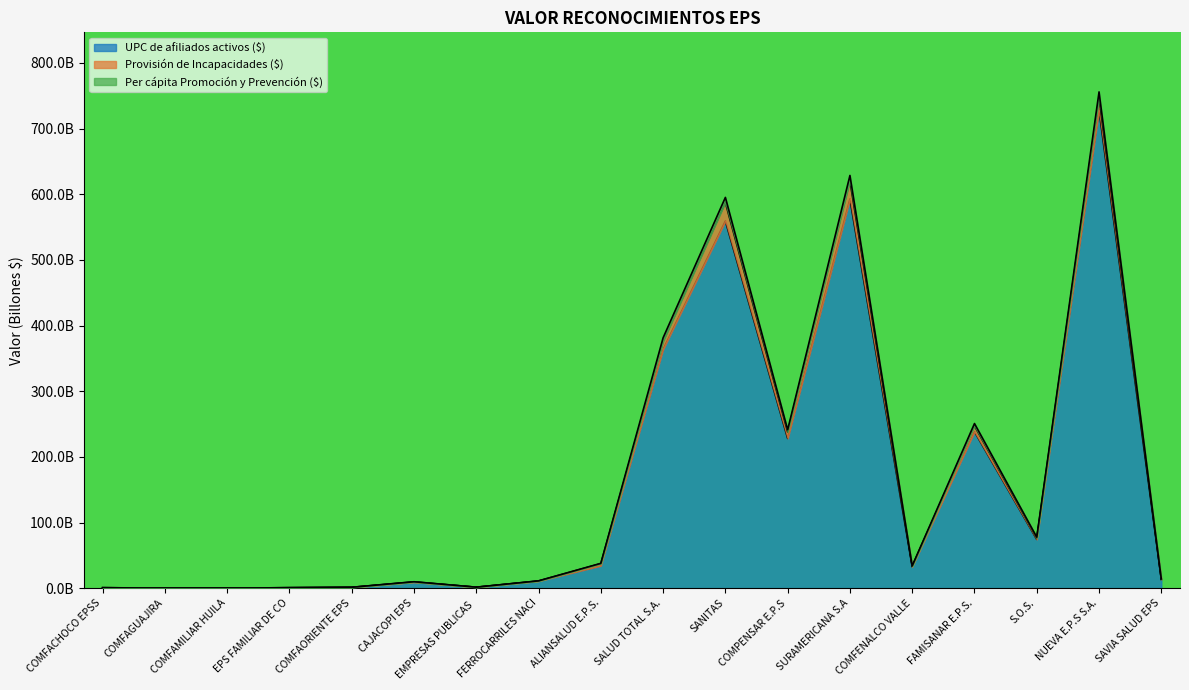

What is the difference between the maximum and minimum values in the Per cápita Promoción y Prevención ($) series?

755.9